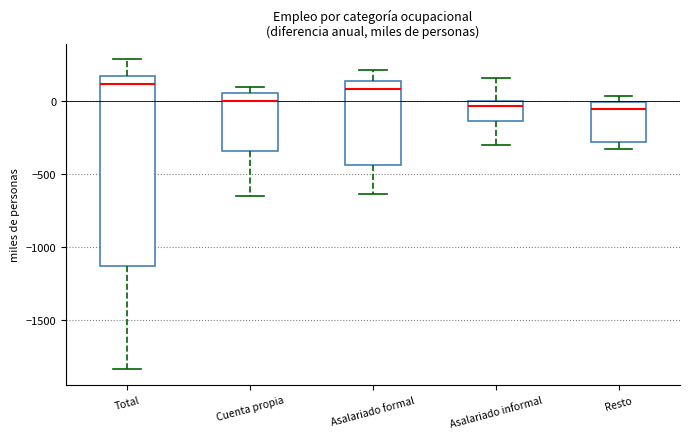

Where is the upper edge of the box for Asalariado formal on the y-axis? The values are not printed on the chart, so give them approximately, as read against the axis.

150